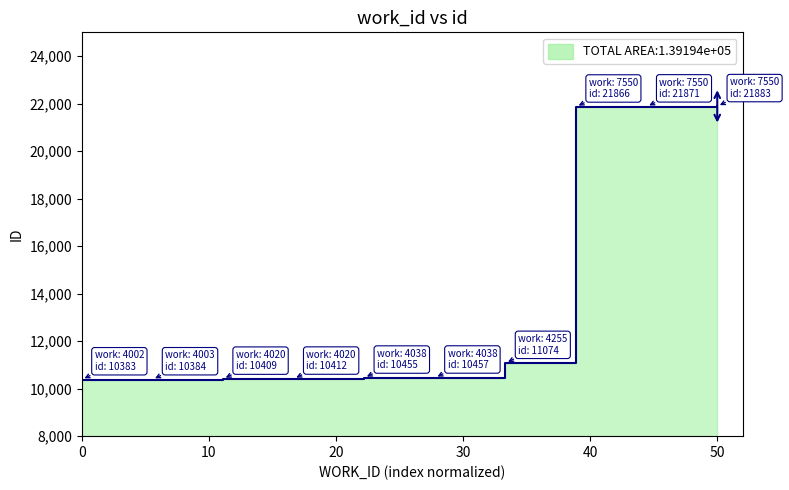

What is the sum of the values at 4003 and 7550?

32250